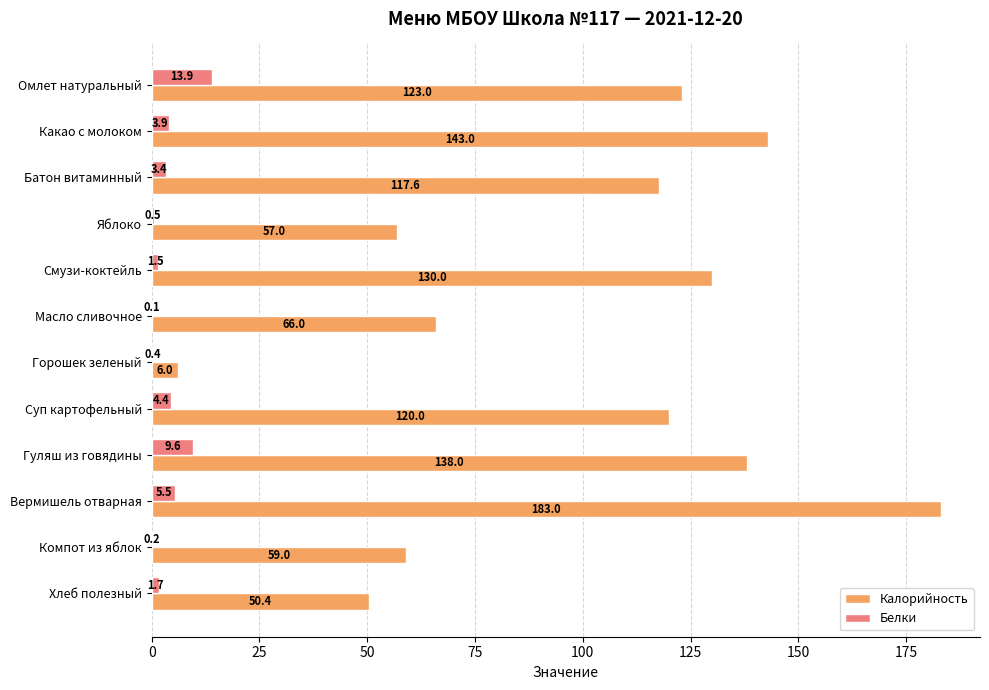

At which category is the sum across all series the highest?

Вермишель отварная